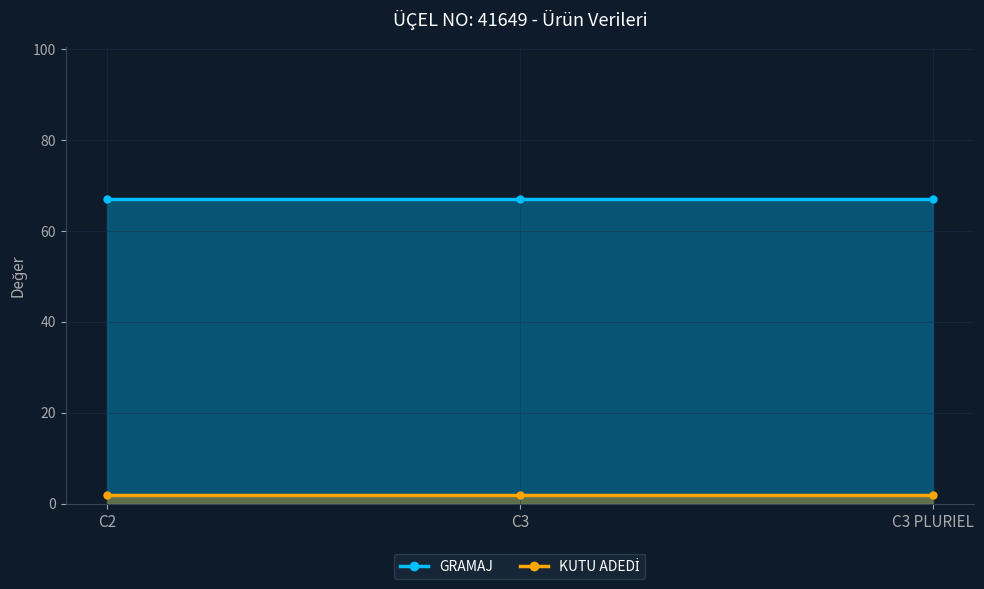

What is the label of the 1st point from the left?

C2